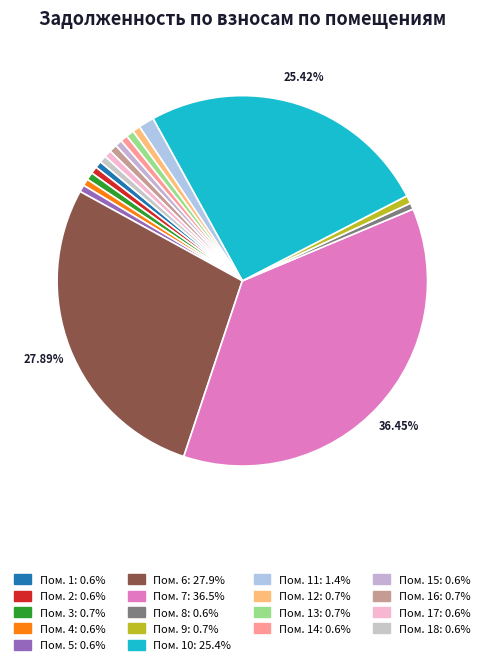

Does any single category account for the majority?

No